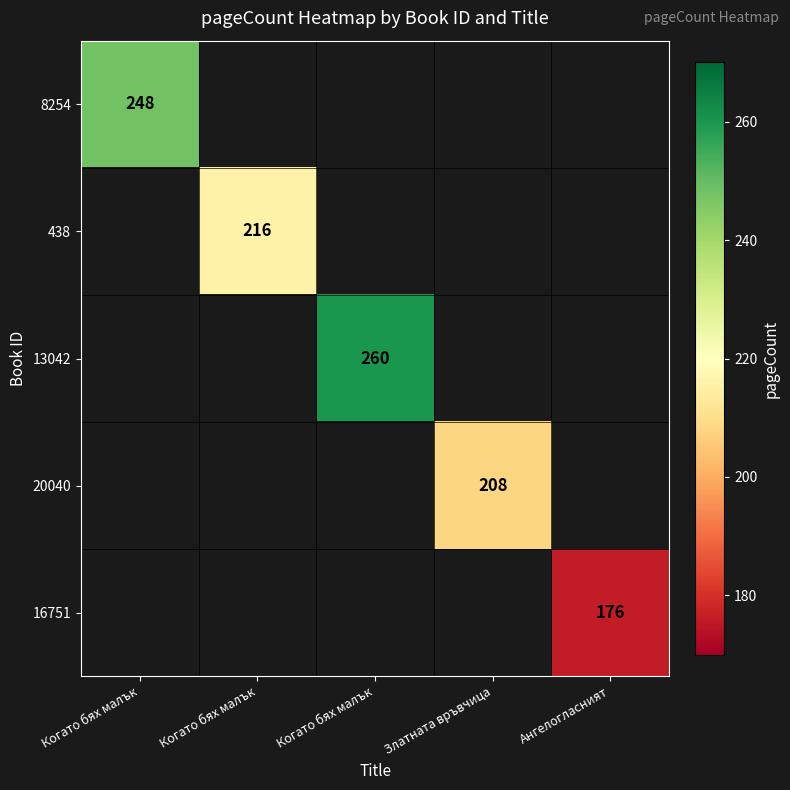

Rank the series at Златната връвчица from highest to lowest value.

8254, 438, 13042, 20040, 16751